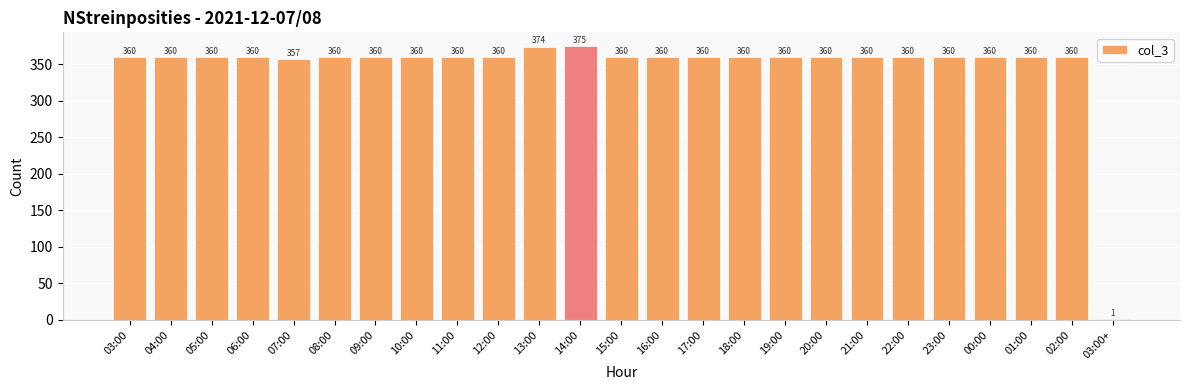

Reading left to right, list all the values displayed in this chart.

03:00=360	04:00=360	05:00=360	06:00=360	07:00=357	08:00=360	09:00=360	10:00=360	11:00=360	12:00=360	13:00=374	14:00=375	15:00=360	16:00=360	17:00=360	18:00=360	19:00=360	20:00=360	21:00=360	22:00=360	23:00=360	00:00=360	01:00=360	02:00=360	03:00+=1